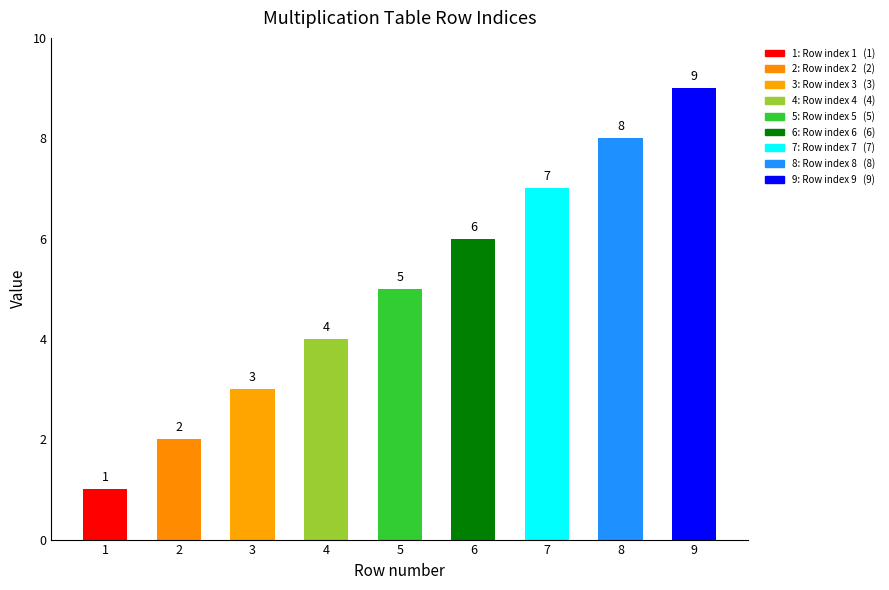

At which category does the chart reach its peak across all series?

9